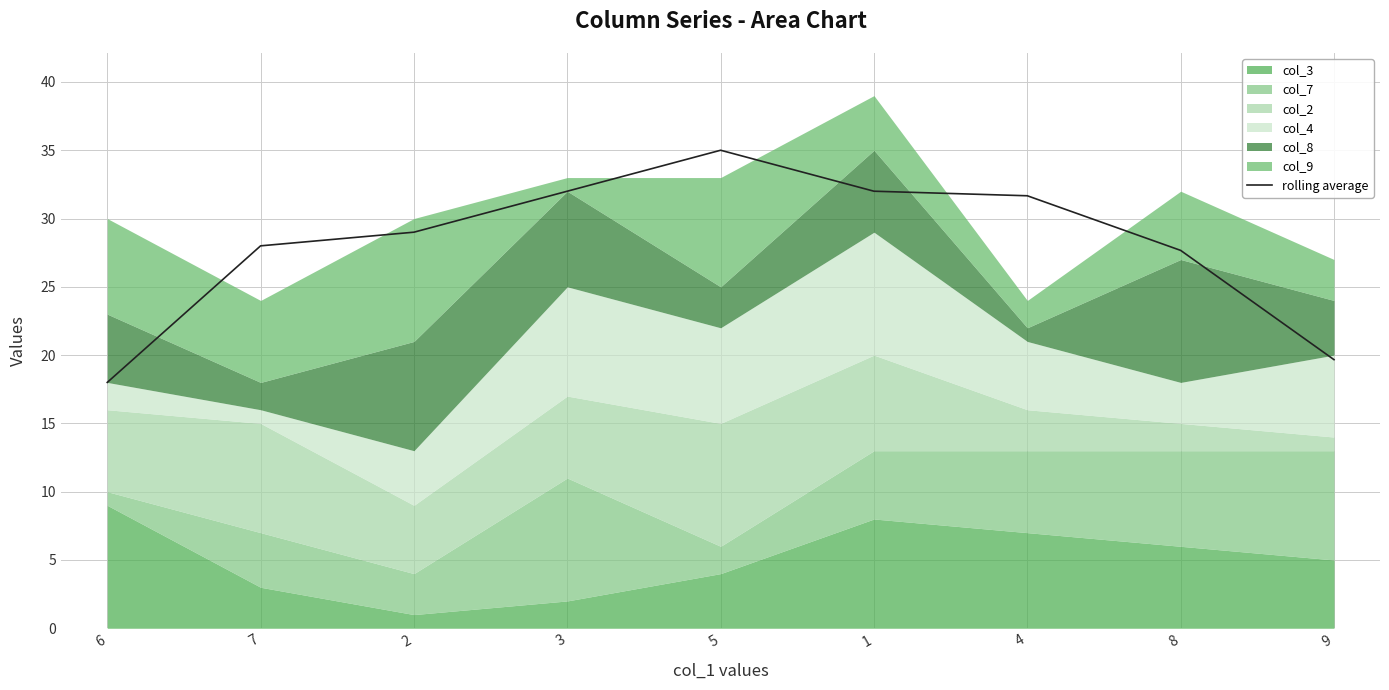

What is the difference between the maximum and minimum values?

17.0